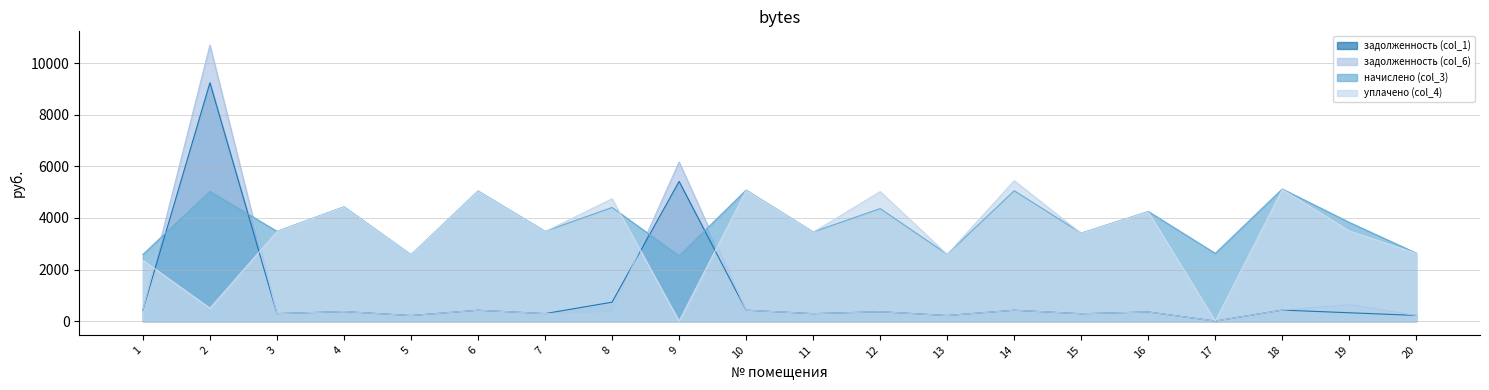

Which series has the largest range (max minus min)?

задолженность (col_6)